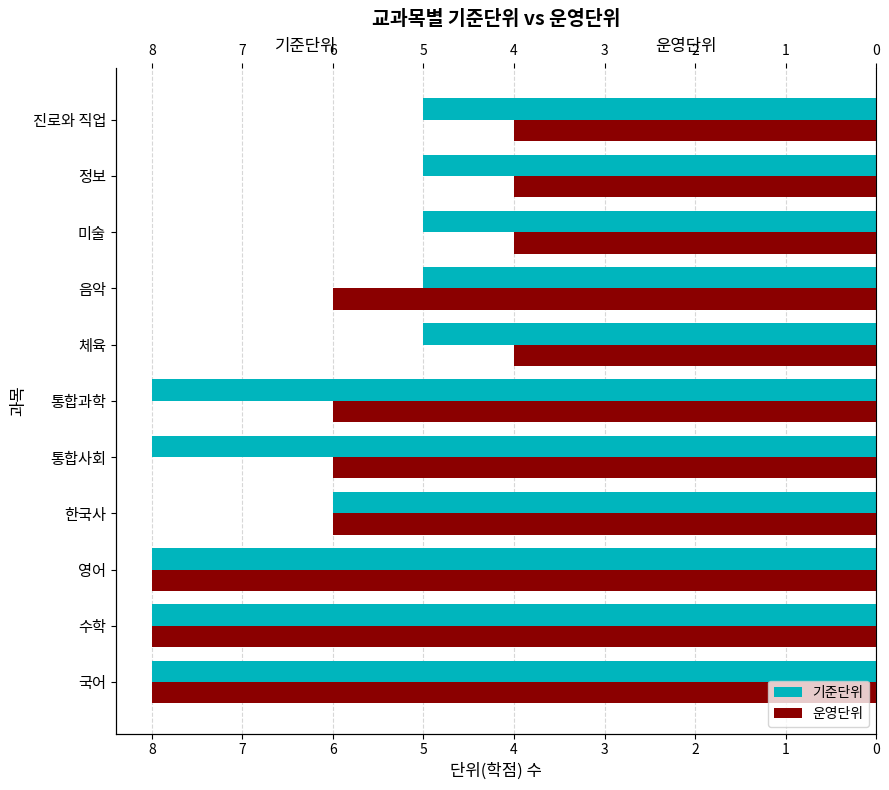

Between 한국사 and 통합사회, which series saw the biggest shift?

기준단위